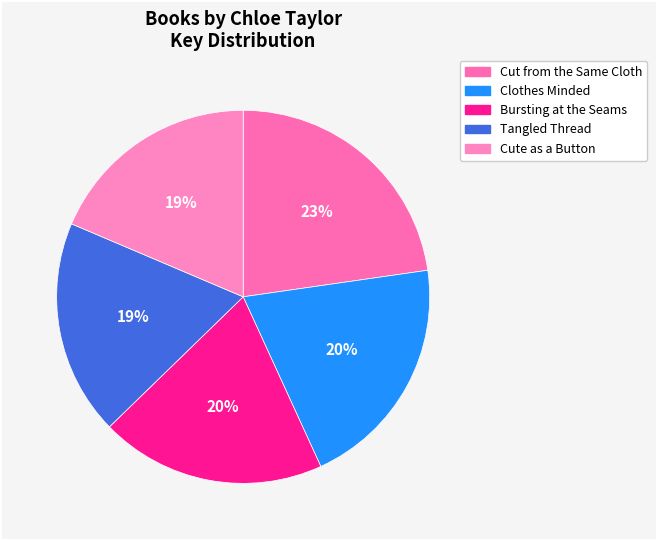

Count the number of slices in the pie.

5